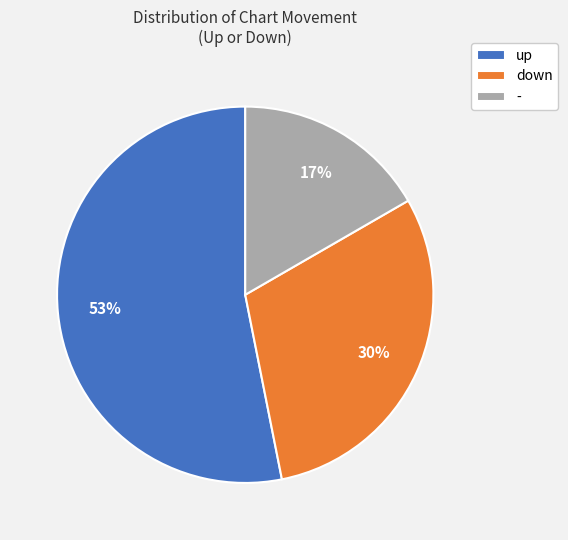

Is the sum of up and - greater than half?

Yes